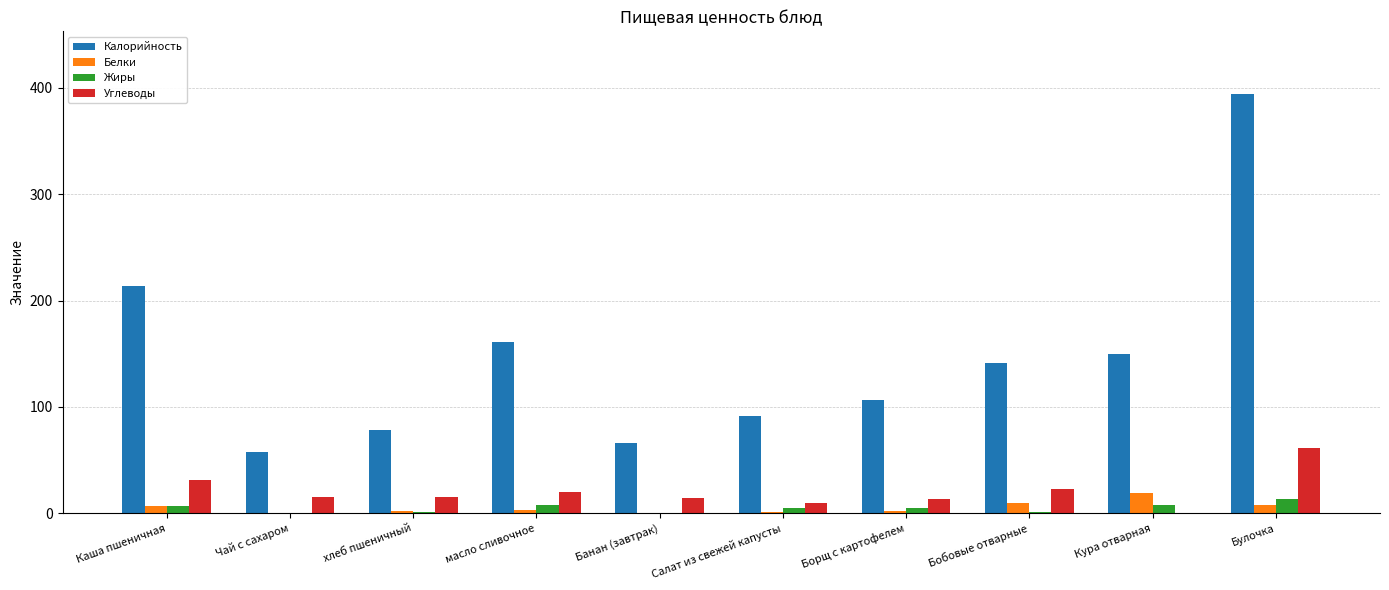

How many groups of bars are there?

10